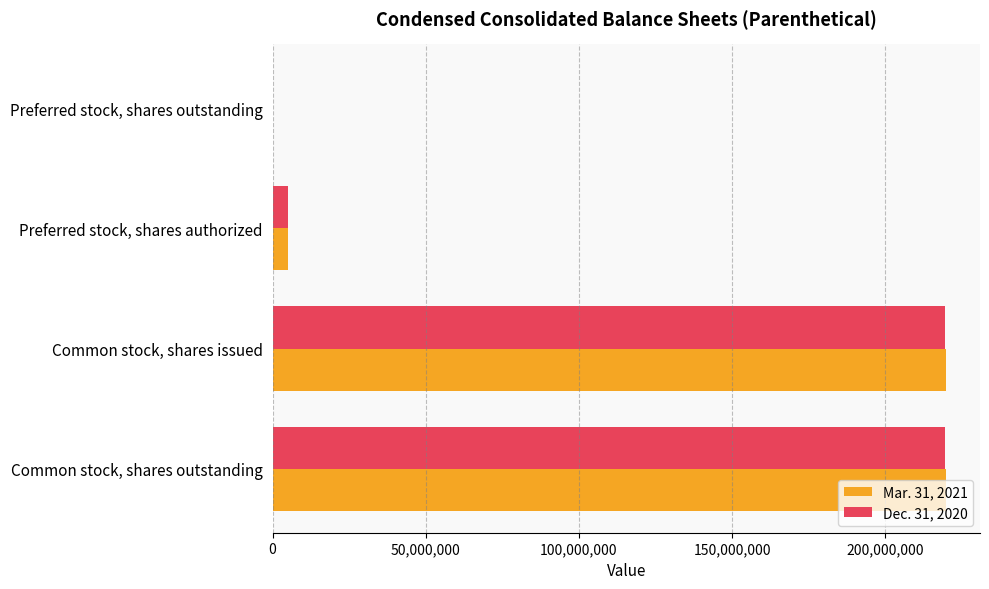

Which series changed the most between Common stock, shares outstanding and Preferred stock, shares authorized?

Mar. 31, 2021